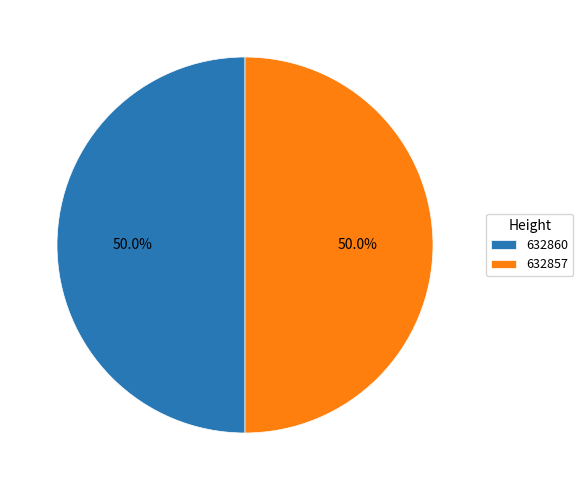

What percentage is NOT represented by 632860?

50.0%